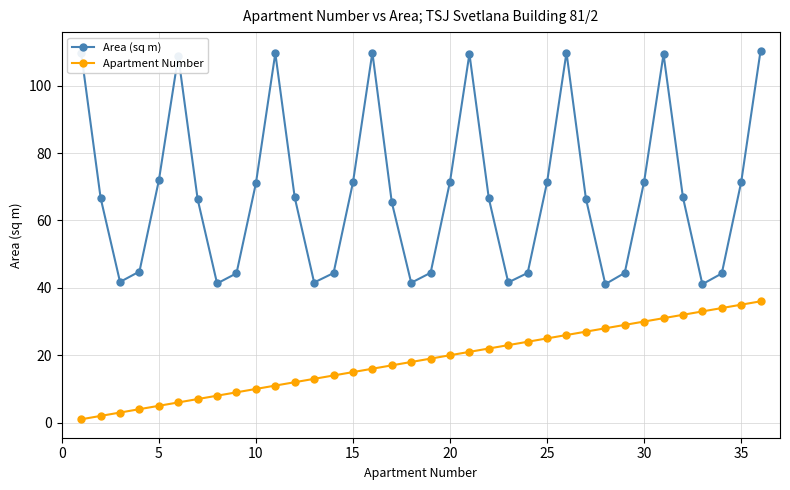

How many series are shown in this chart?

2